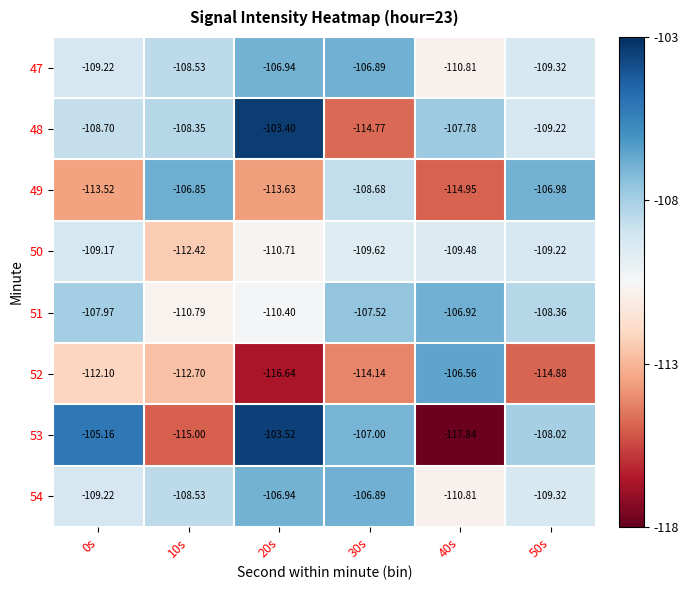

Is the value of 49 at 20s greater than the value of 51 at 0s?

No